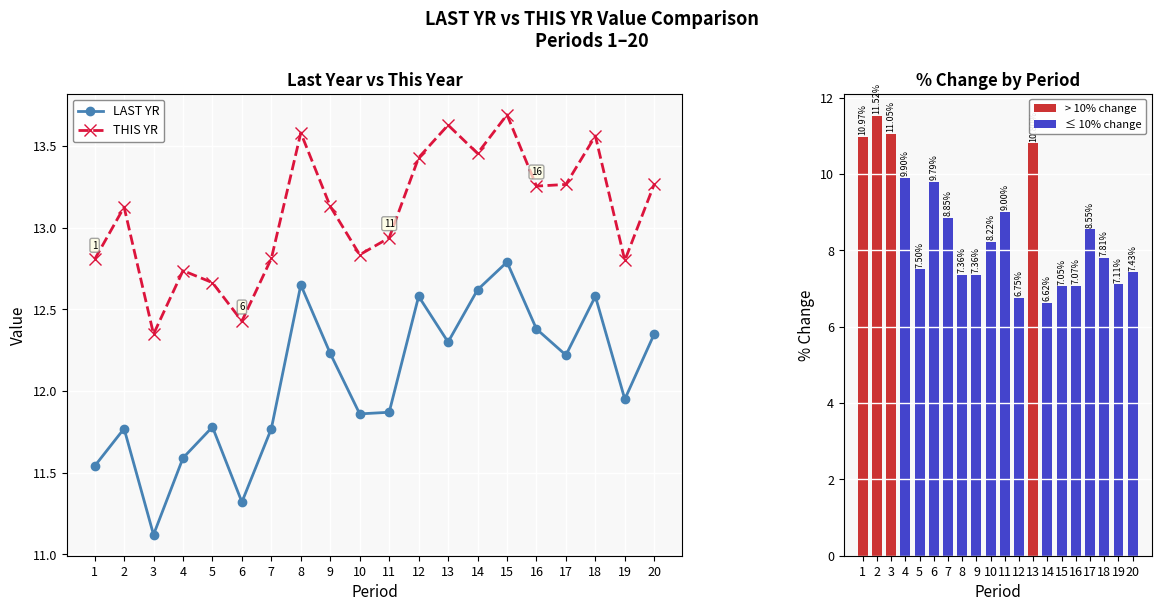

Is it true that LAST YR equals 20.2 at 8?

False